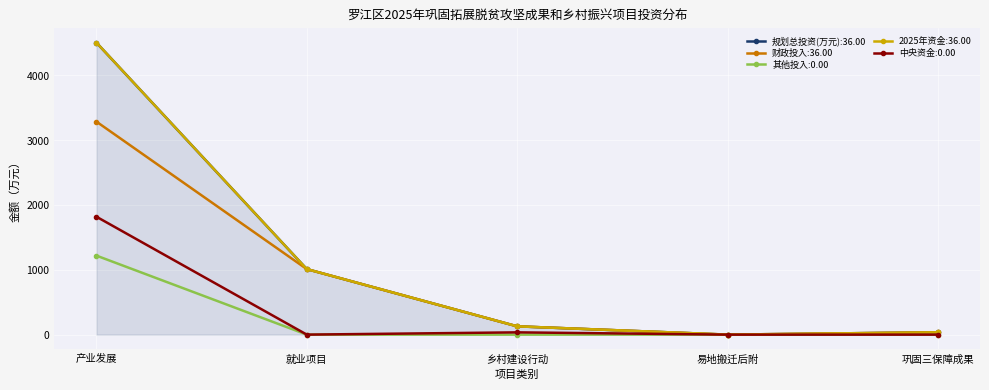

Which series has the largest total across all categories?

规划总投资(万元)